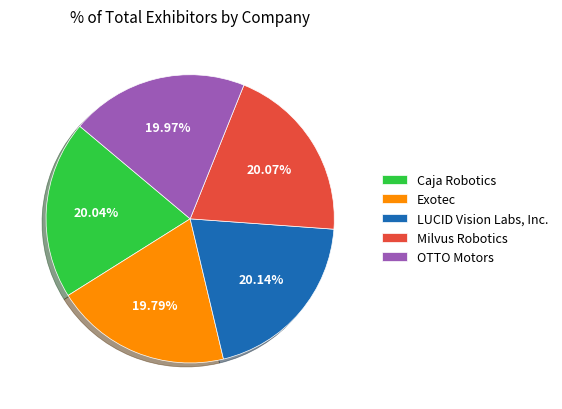

True or false: Milvus Robotics accounts for 11% of the total.

False